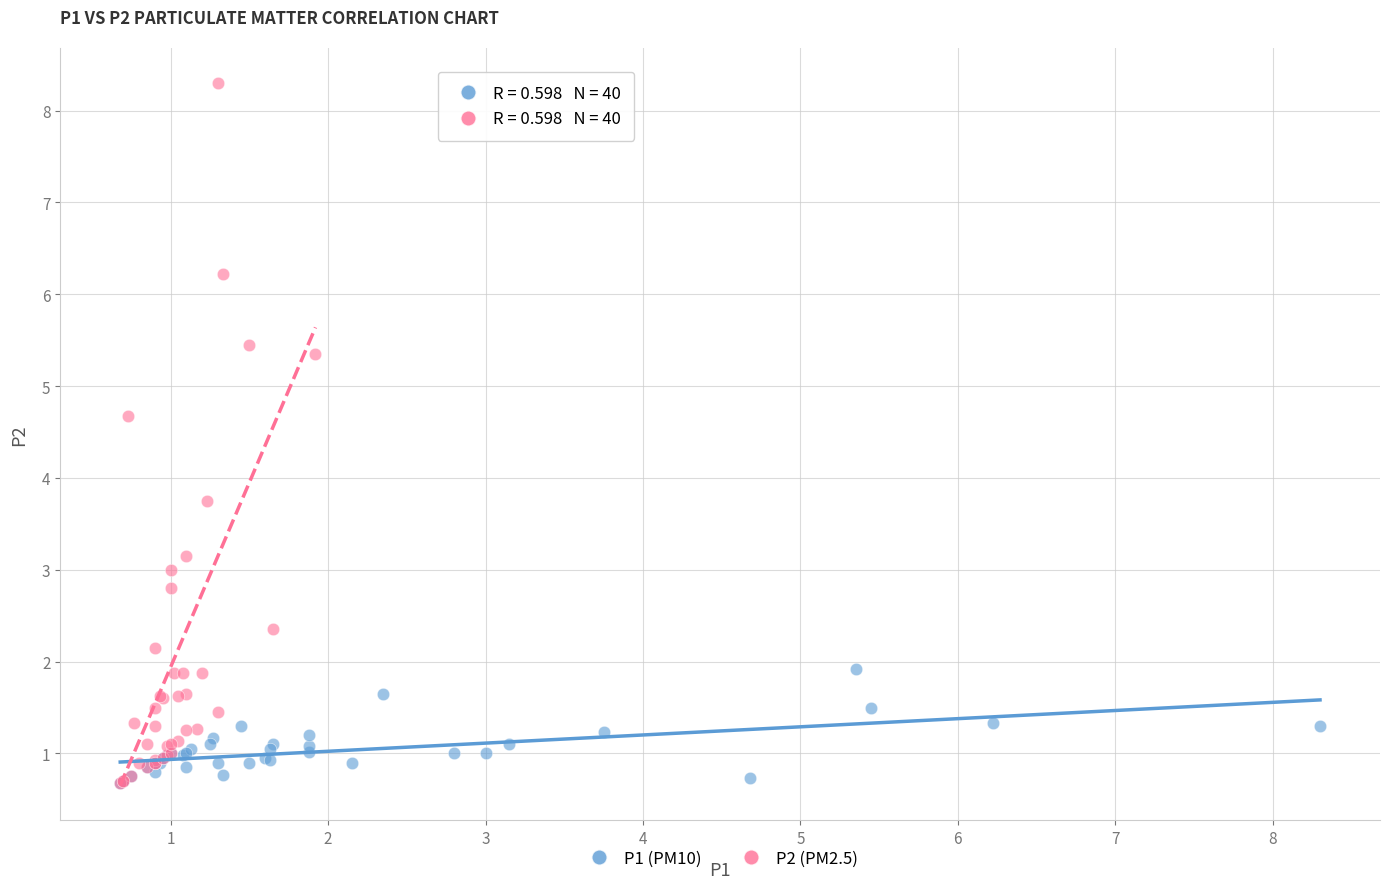

Which series has the widest spread of Y values?

P2 (PM2.5)